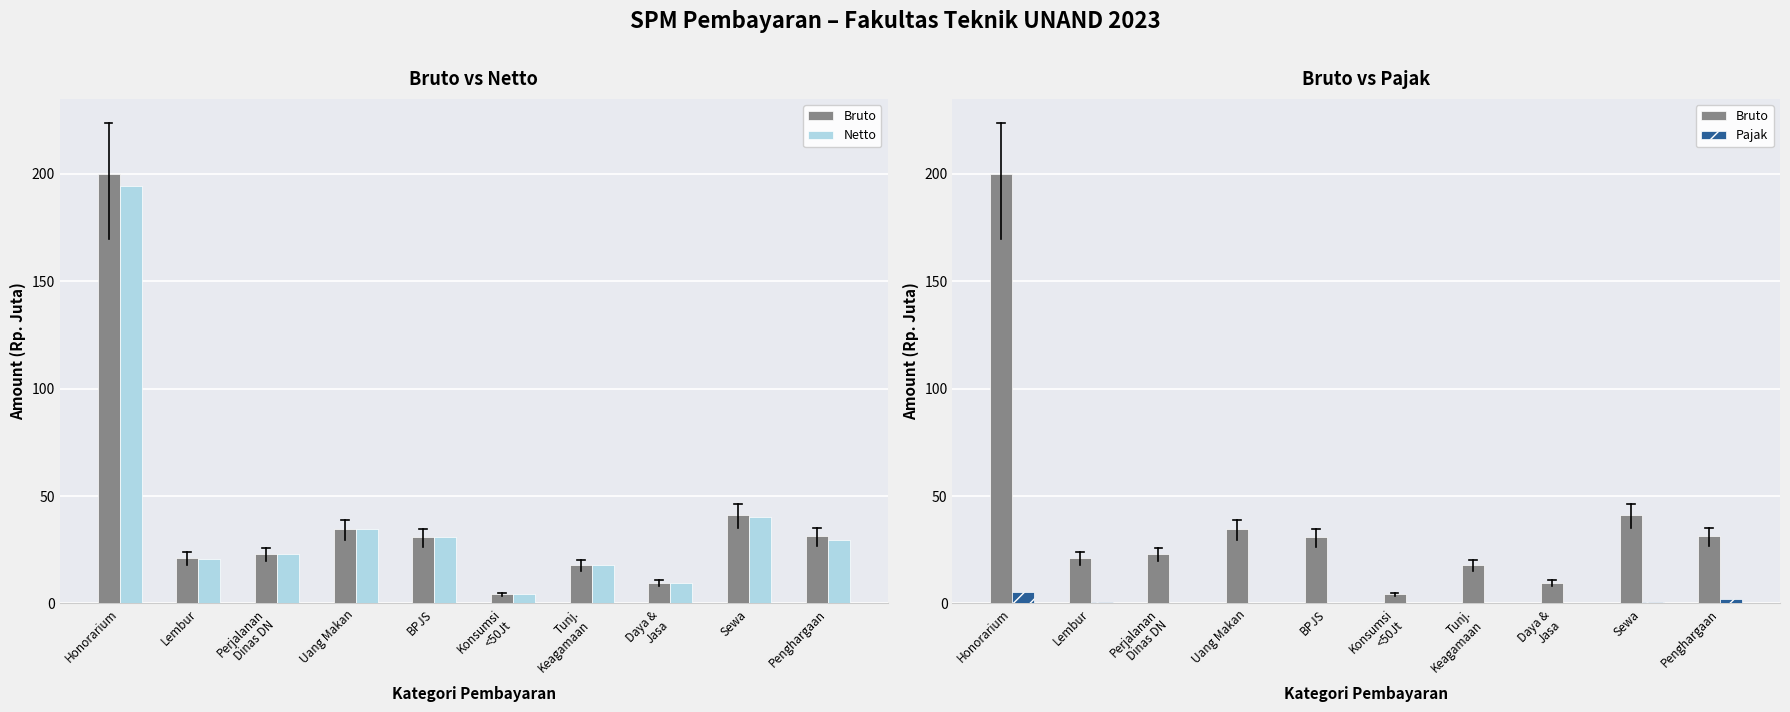

What is the approximate value of Bruto at Uang Makan?

34.8